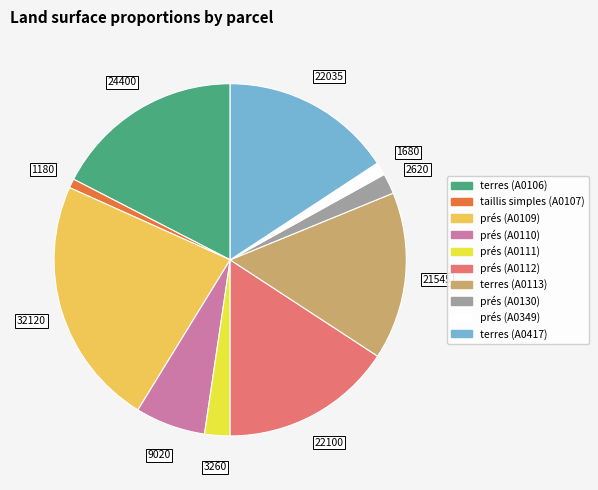

Is there a majority slice in this chart?

No